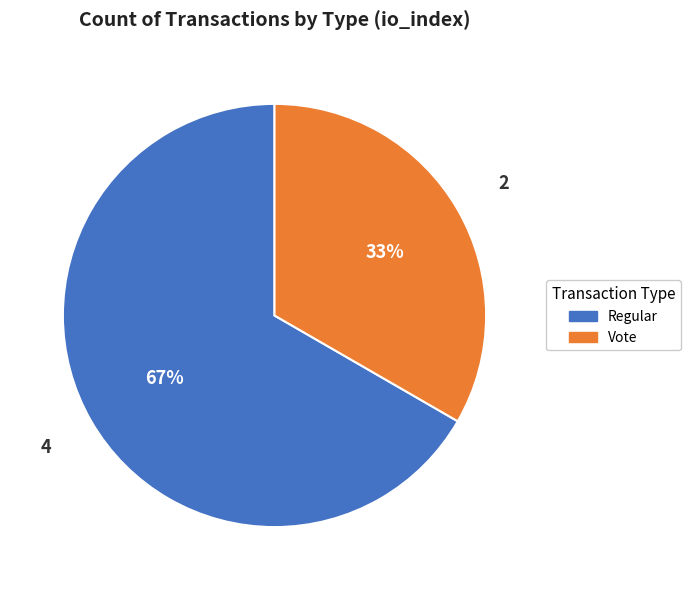

Which has a higher value, Vote or Regular?

Regular